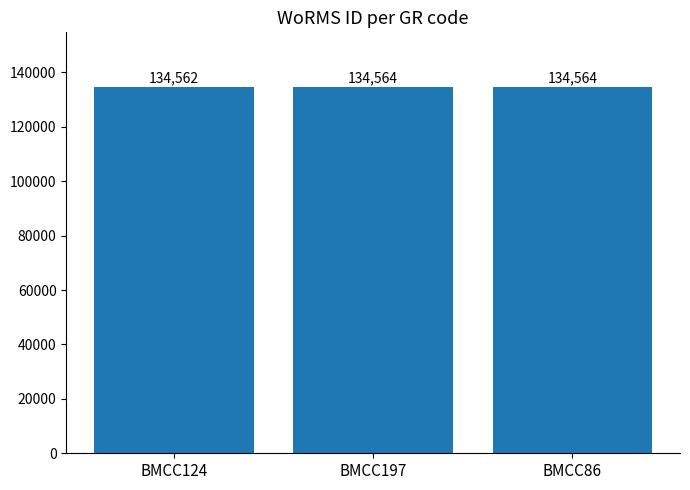

Reading left to right, transcribe all the data shown in this chart.

BMCC124=134562	BMCC197=134564	BMCC86=134564